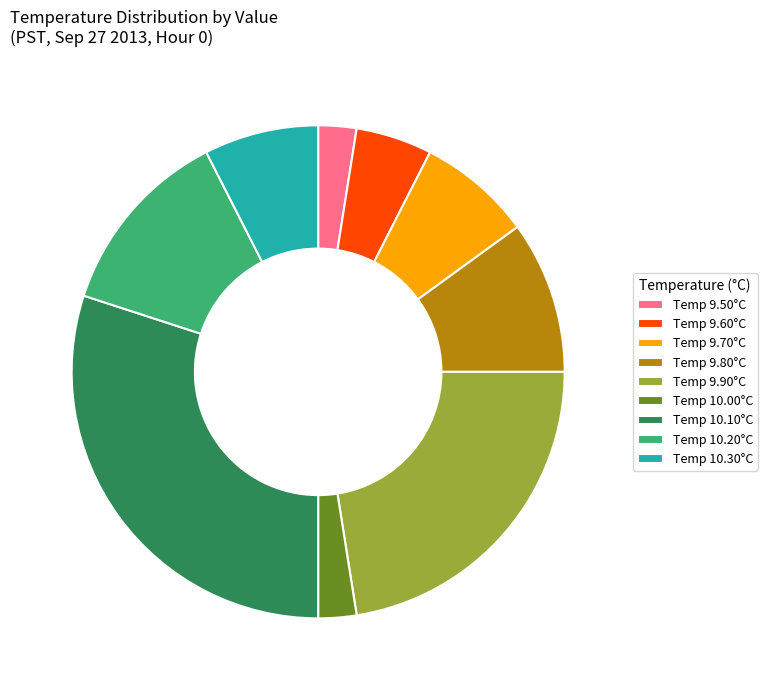

Is it true that Temp 9.70°C is 8% of the pie?

True